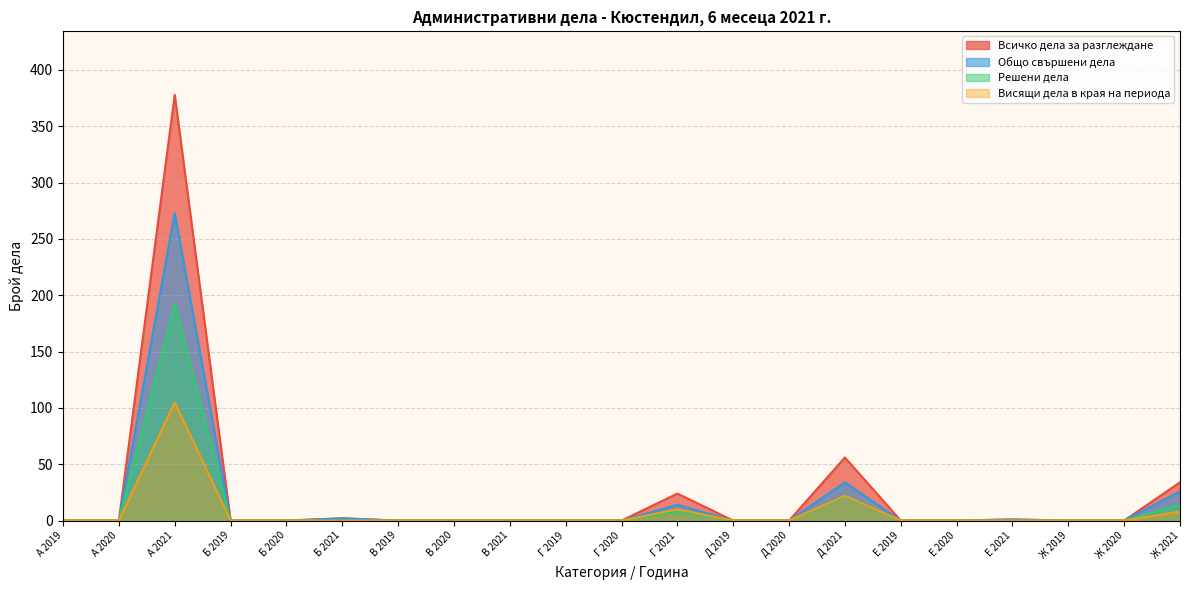

What is the label of the 19th point from the right?

А 2021